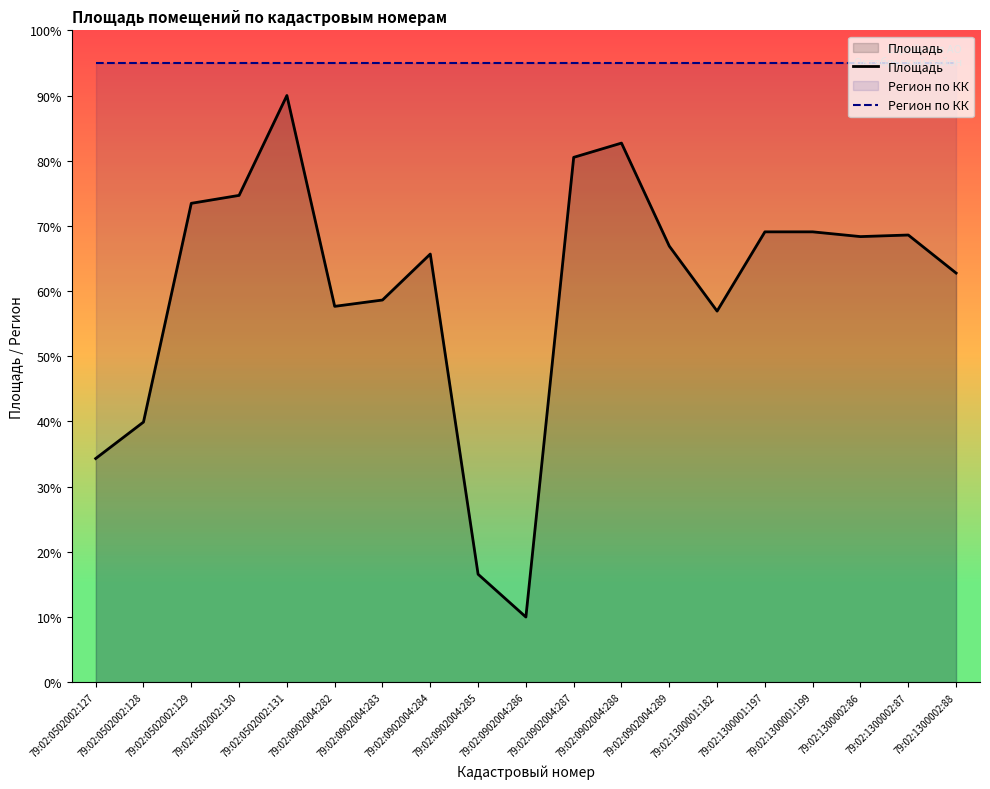

True or false: Площадь and Регион по КК cross at least once.

False